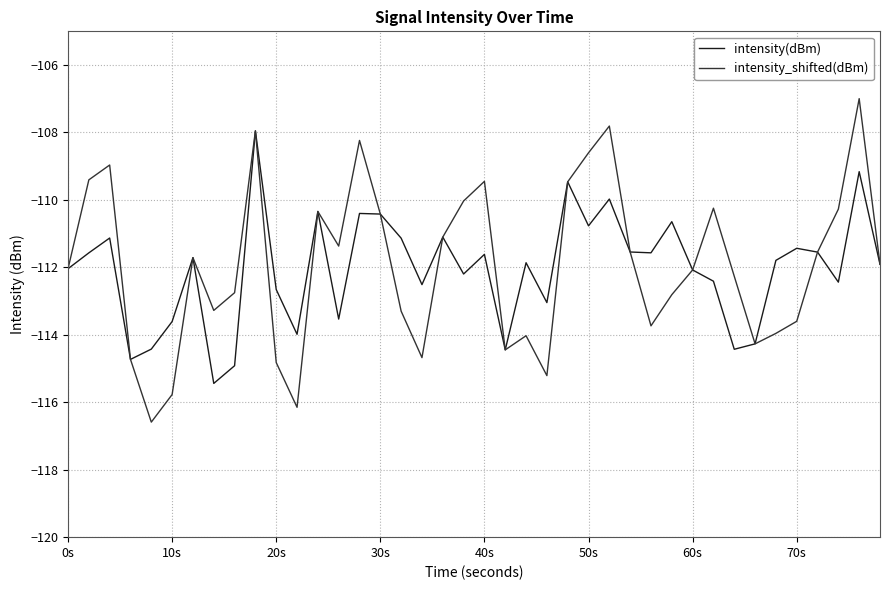

What is the maximum value shown in the chart?

-107.0